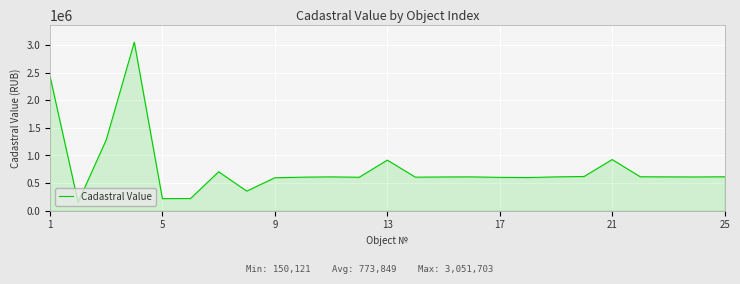

True or false: there are more than 1 points higher than both neighbors.

True